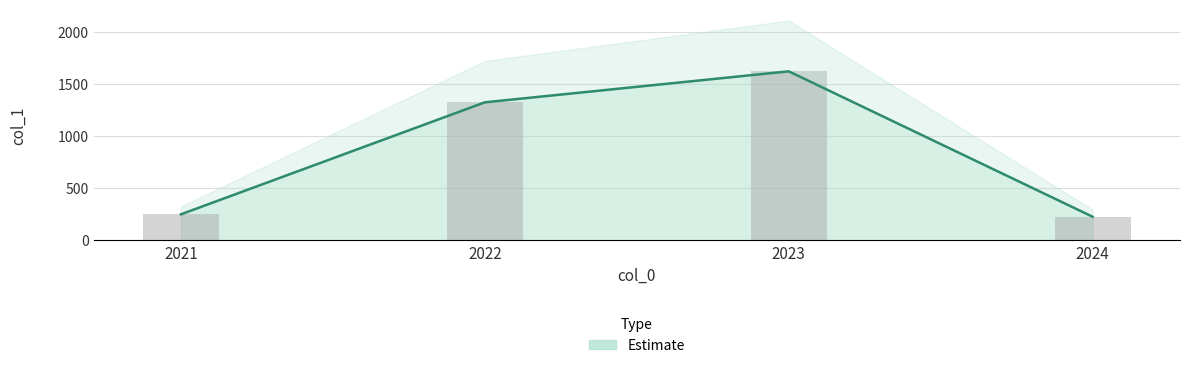

What is the change in value from 2022 to 2024?

-1097.0